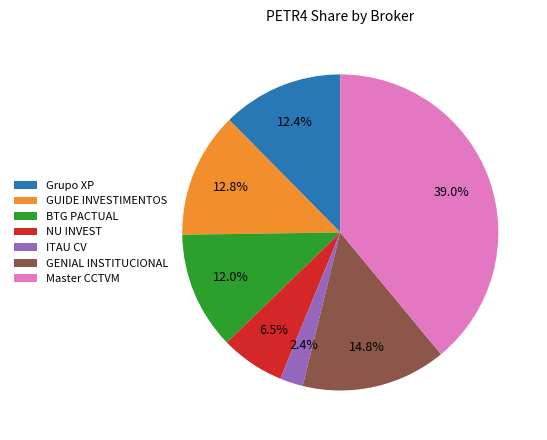

The Master CCTVM slice represents 52% of the pie. True or false?

False